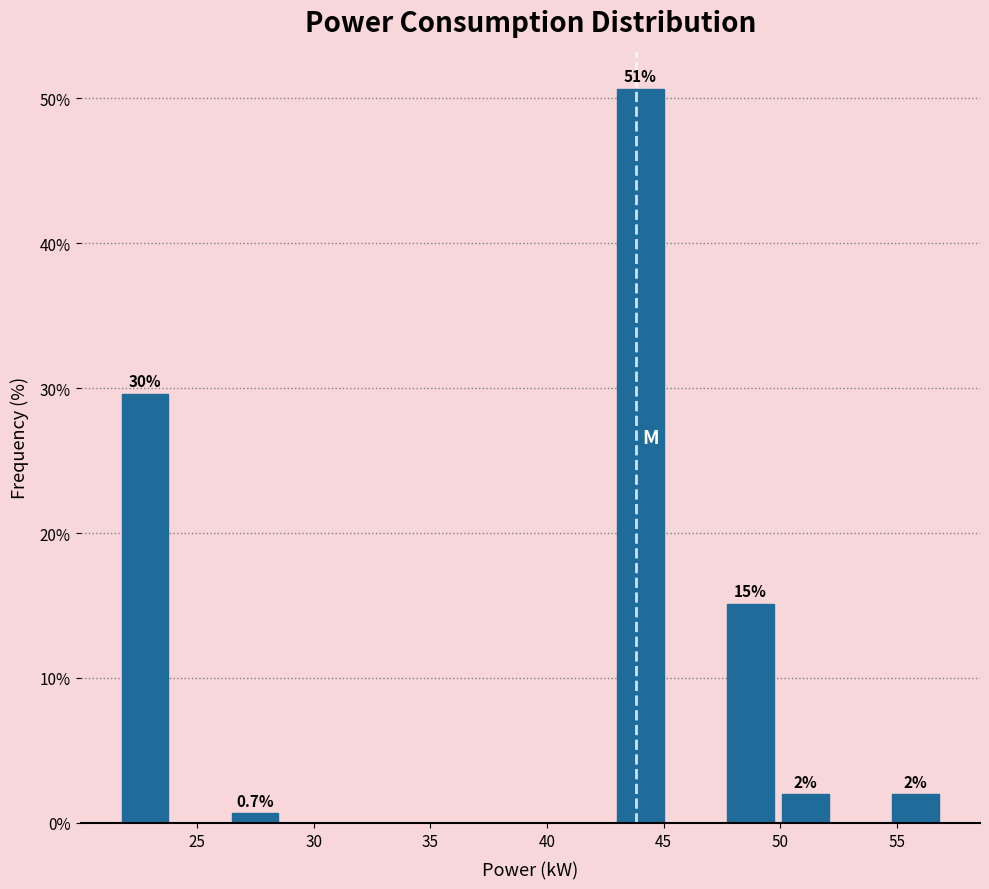

Over which range of the x-axis is the bar tallest?

43.0 to 45.0